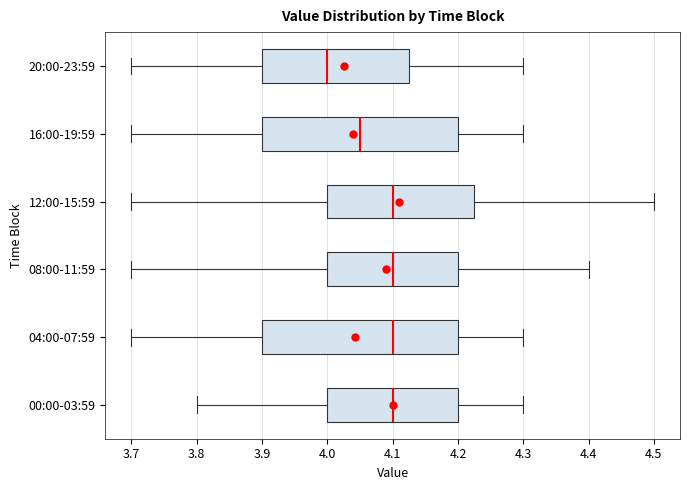

Where does the median line of the box for 16:00-19:59 sit on the x-axis? The values are not printed on the chart, so give them approximately, as read against the axis.

4.05